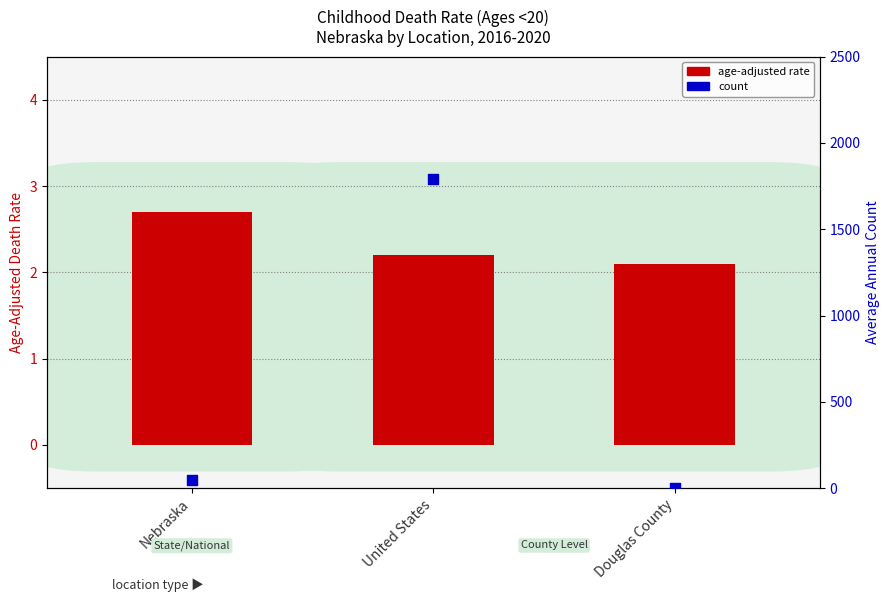

Is the value of age-adjusted rate at United States greater than the value of count at United States?

No